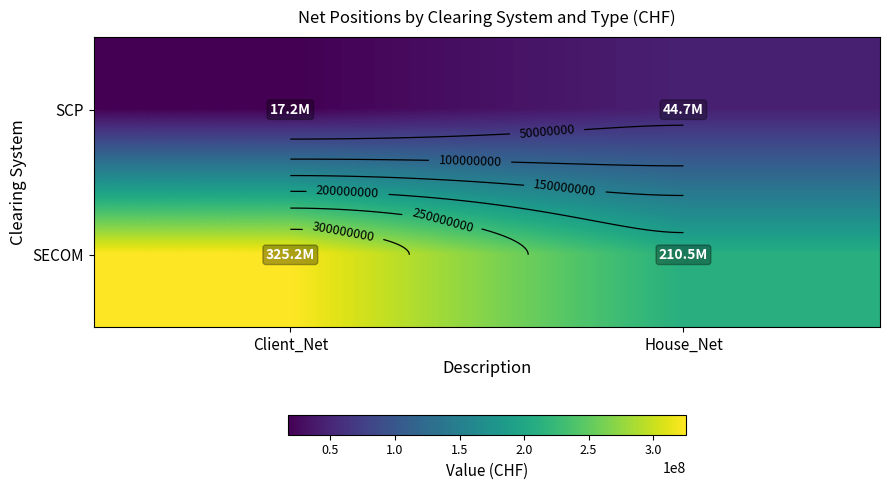

List the series in order of their overall mean, lowest first.

SCP, SECOM